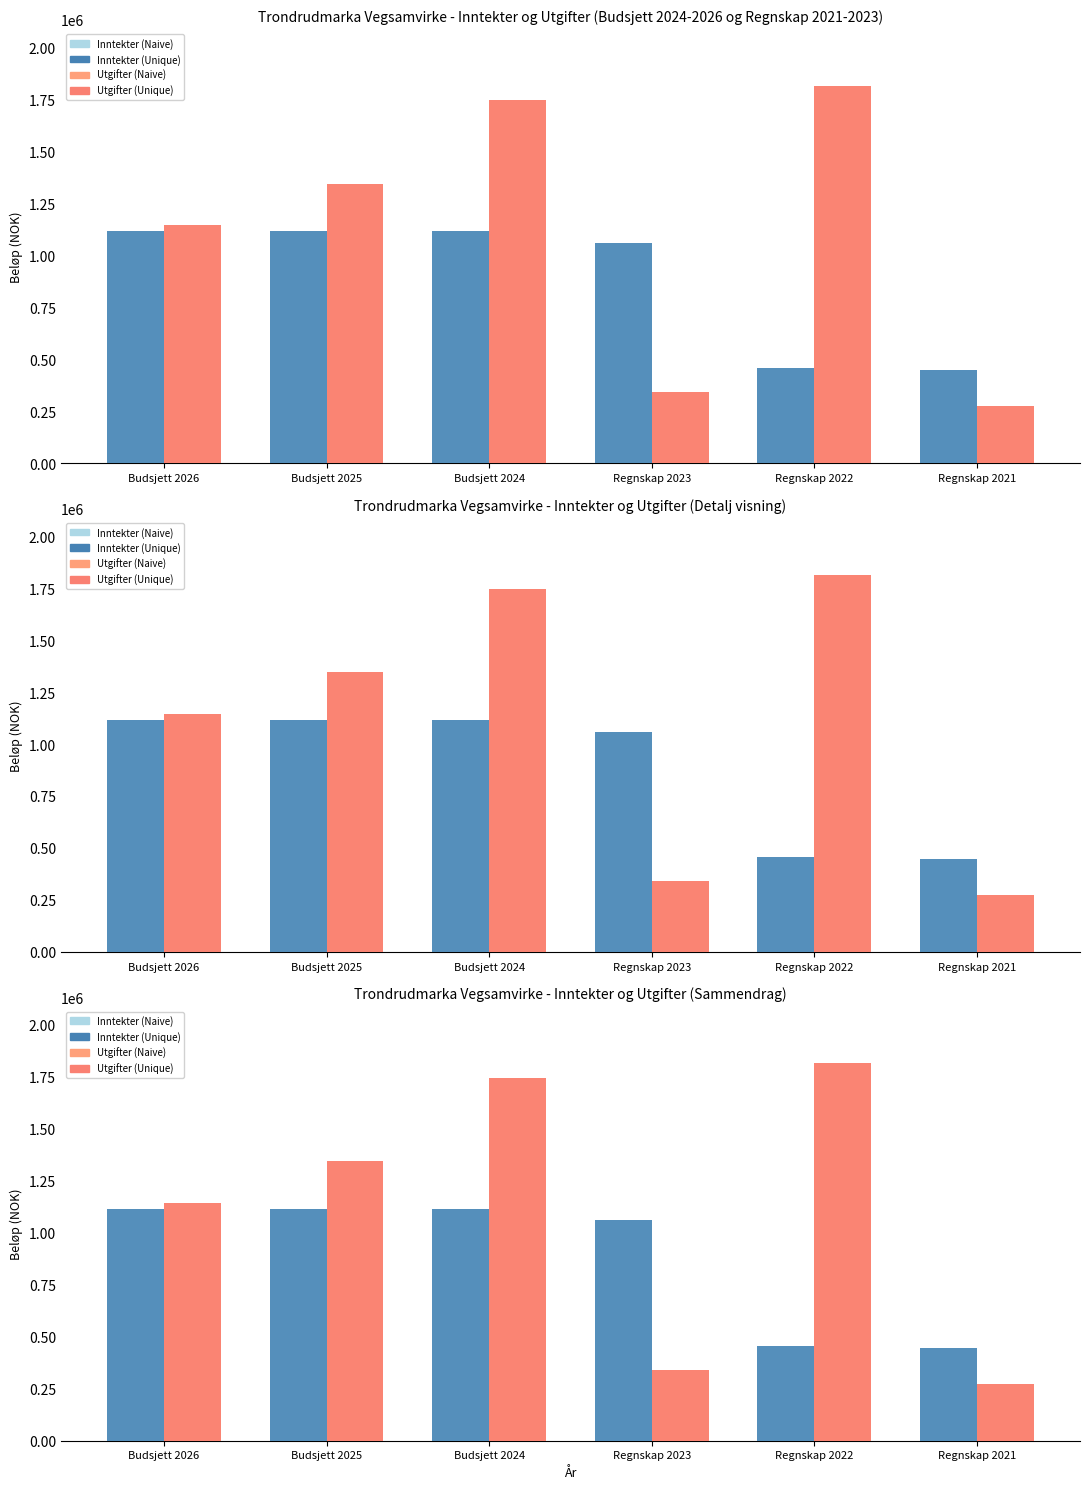

Rank the categories by Inntekter (Unique) value from lowest to highest.

Regnskap 2021, Regnskap 2022, Regnskap 2023, Budsjett 2026, Budsjett 2025, Budsjett 2024